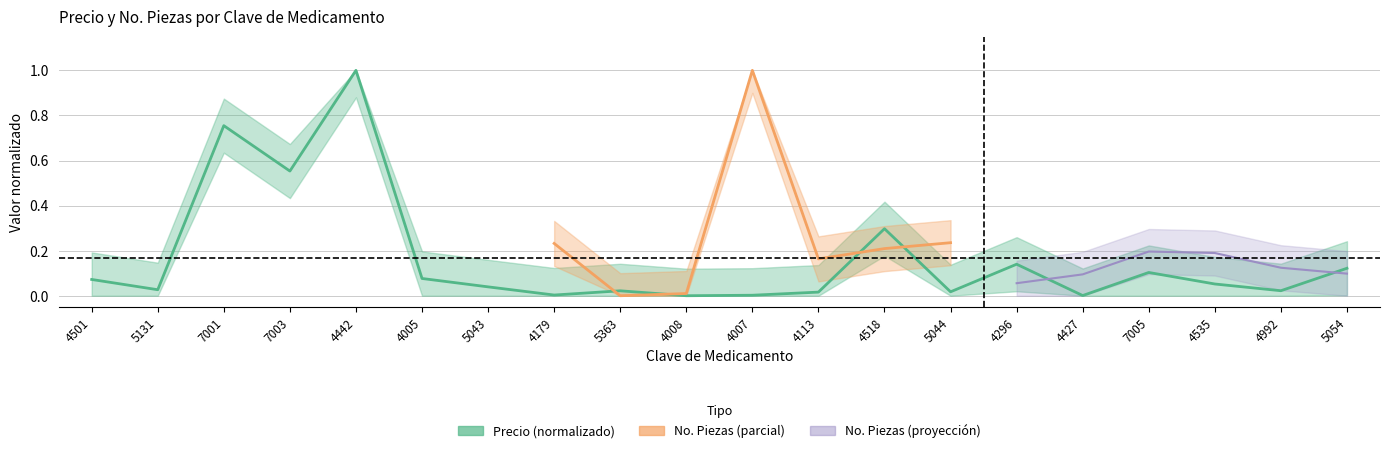

What position from the right is 4427?

5